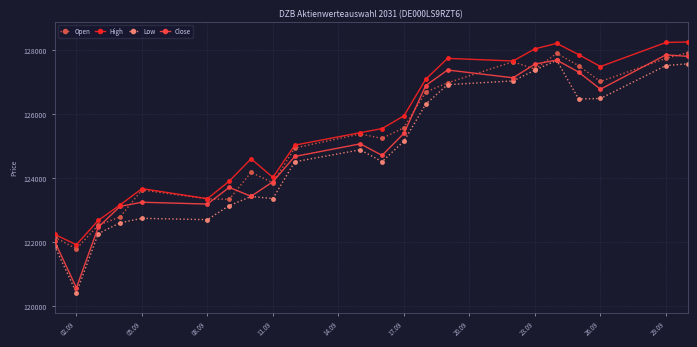

True or false: High and Low cross at least once.

False